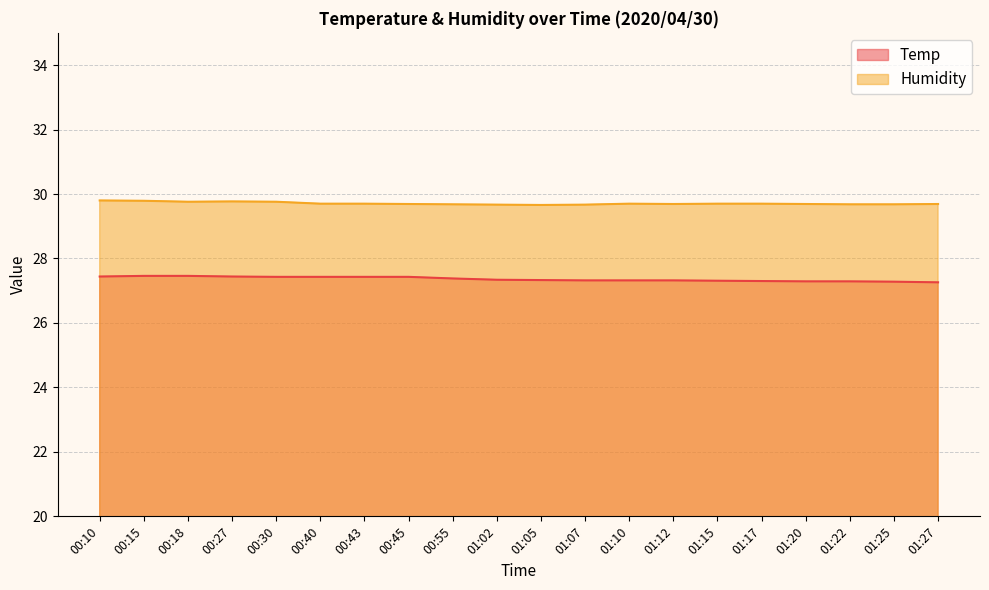

True or false: Humidity has more than 0 points higher than both neighbors.

True